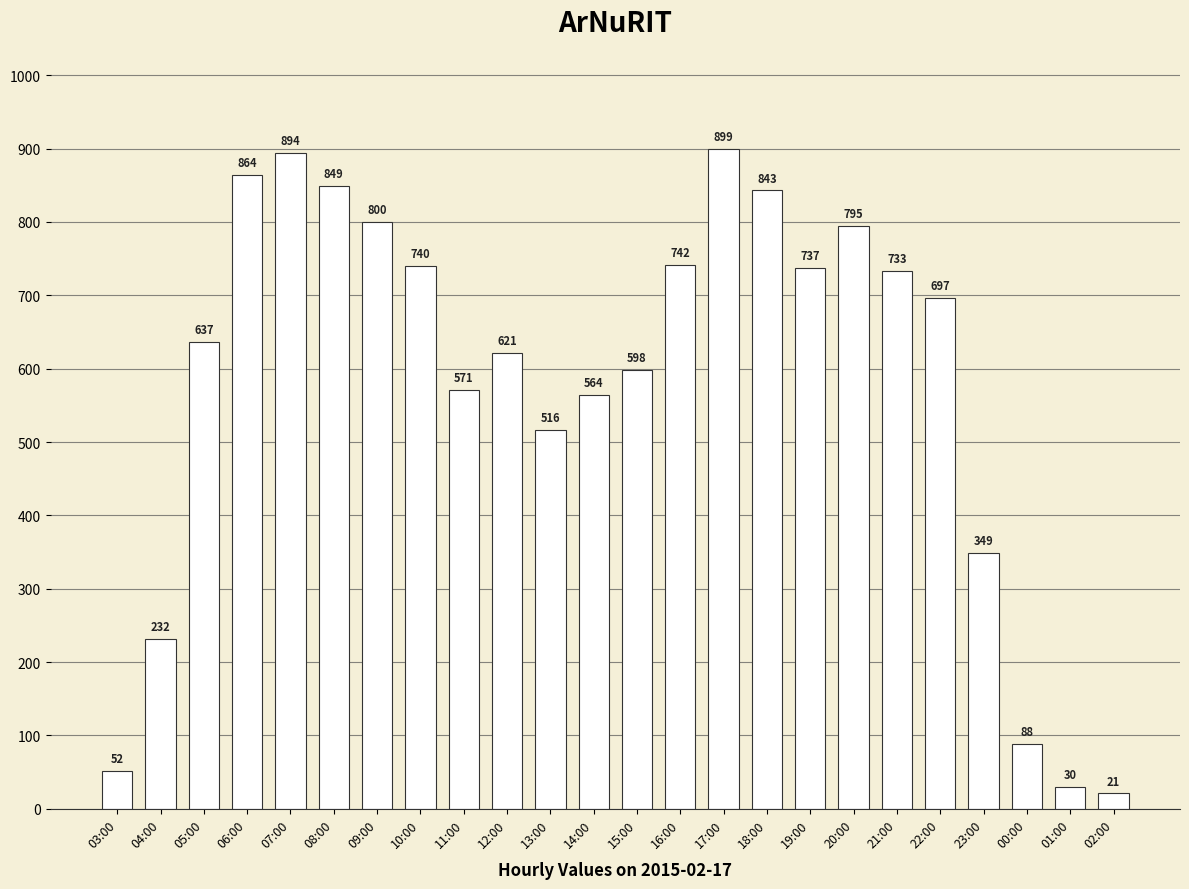

What is the value of the 16th bar from the left?

843